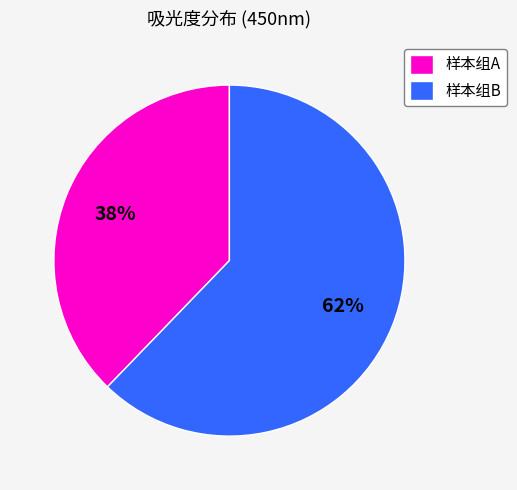

How many segments does this pie chart have?

2